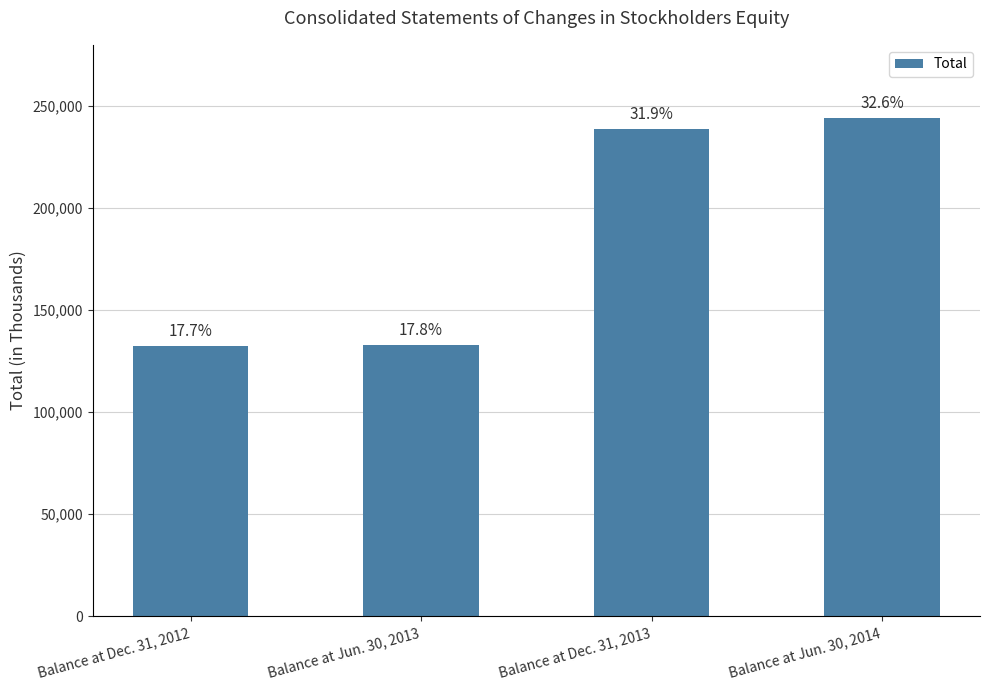

What position from the left is Balance at Dec. 31, 2013?

3